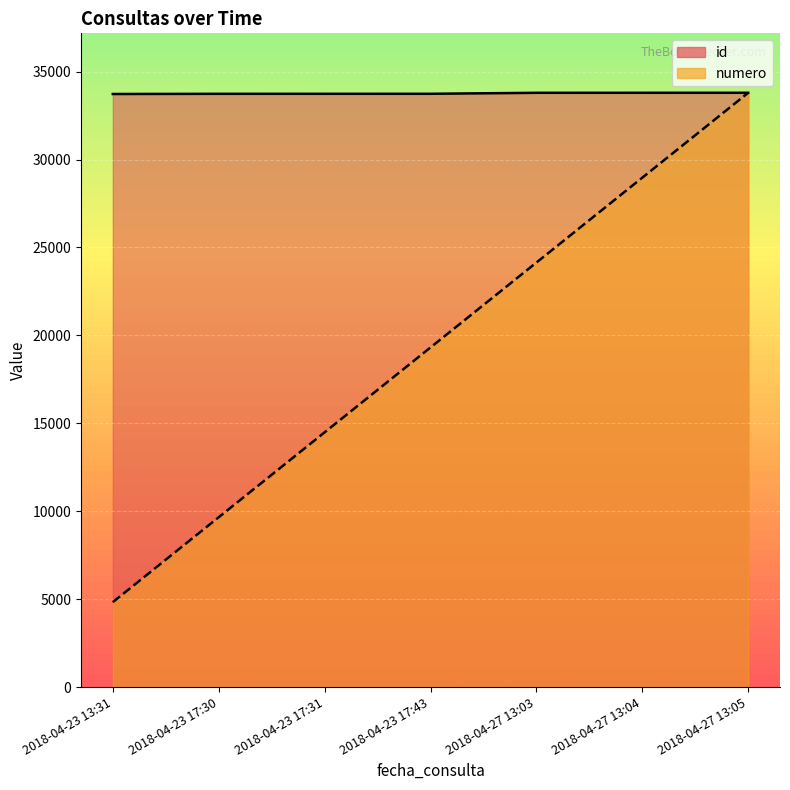

True or false: id and numero cross at least once.

False